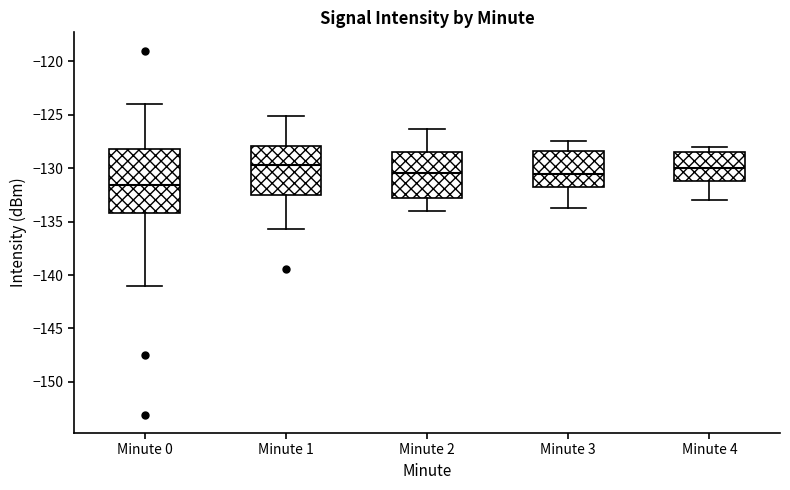

Which box's median line is the lowest?

Minute 0